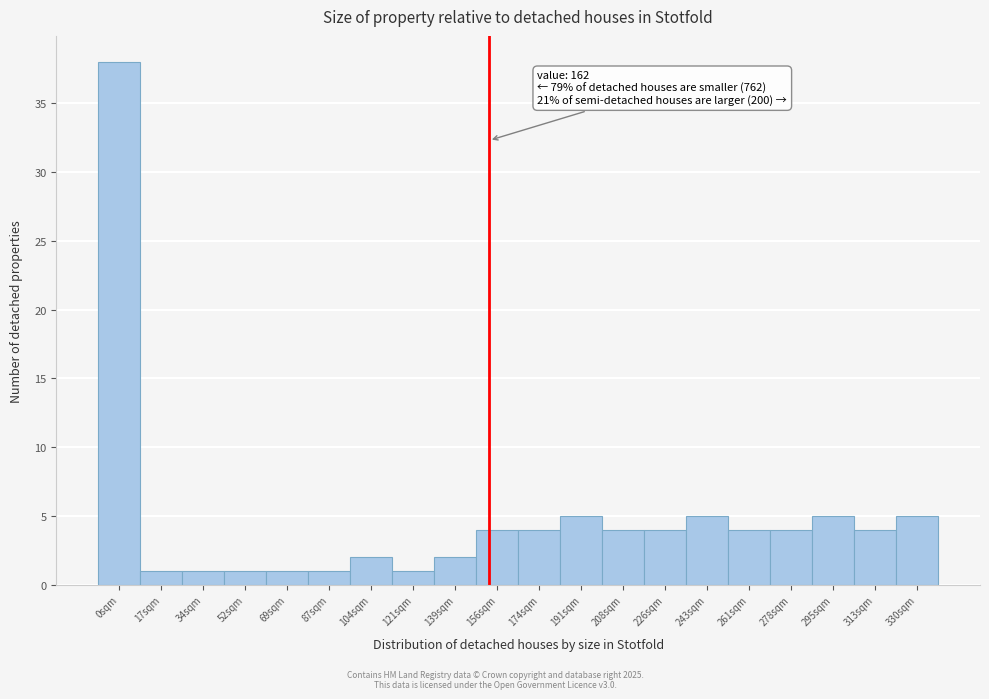

Reading left to right, what are all the values shown in this chart?

0sqm=38	17sqm=1	34sqm=1	52sqm=1	69sqm=1	87sqm=1	104sqm=2	121sqm=1	139sqm=2	156sqm=4	174sqm=4	191sqm=5	208sqm=4	226sqm=4	243sqm=5	261sqm=4	278sqm=4	295sqm=5	313sqm=4	330sqm=5